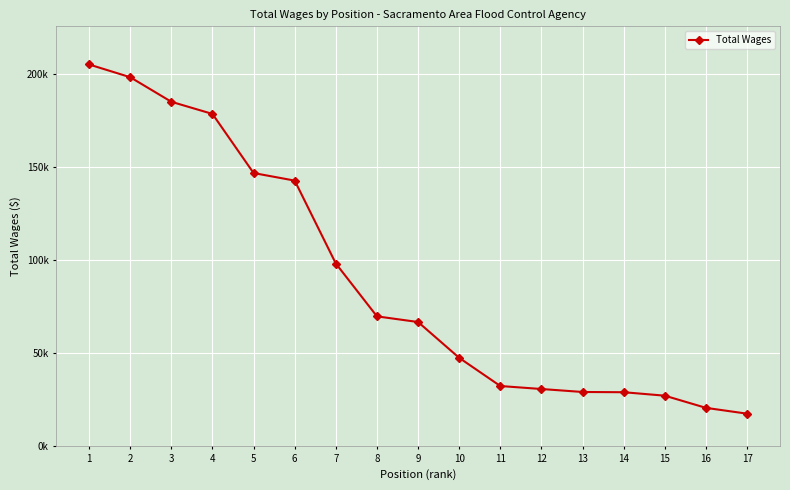

Does the chart have visible grid lines?

Yes